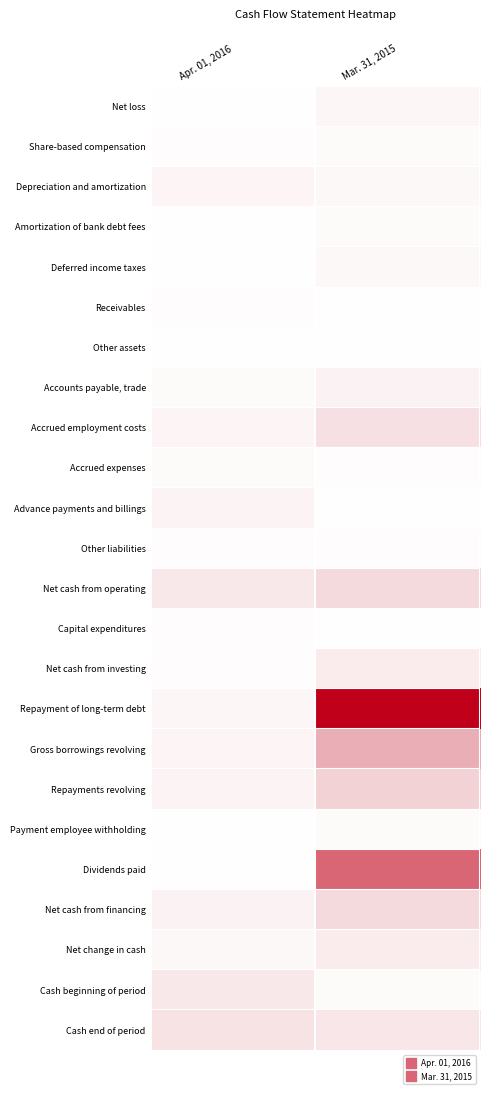

Which has a higher value, Mar. 31, 2015 or Apr. 01, 2016?

Apr. 01, 2016